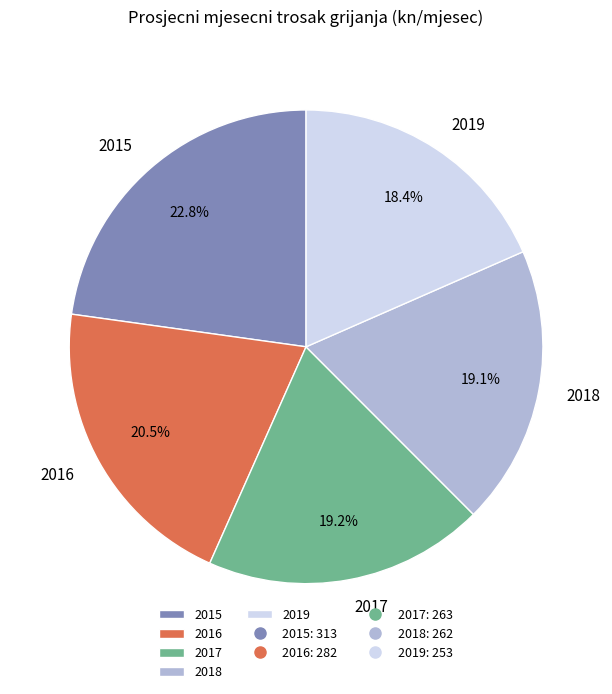

Approximately how many times larger is the value at 2016 compared to 2017?

1.1